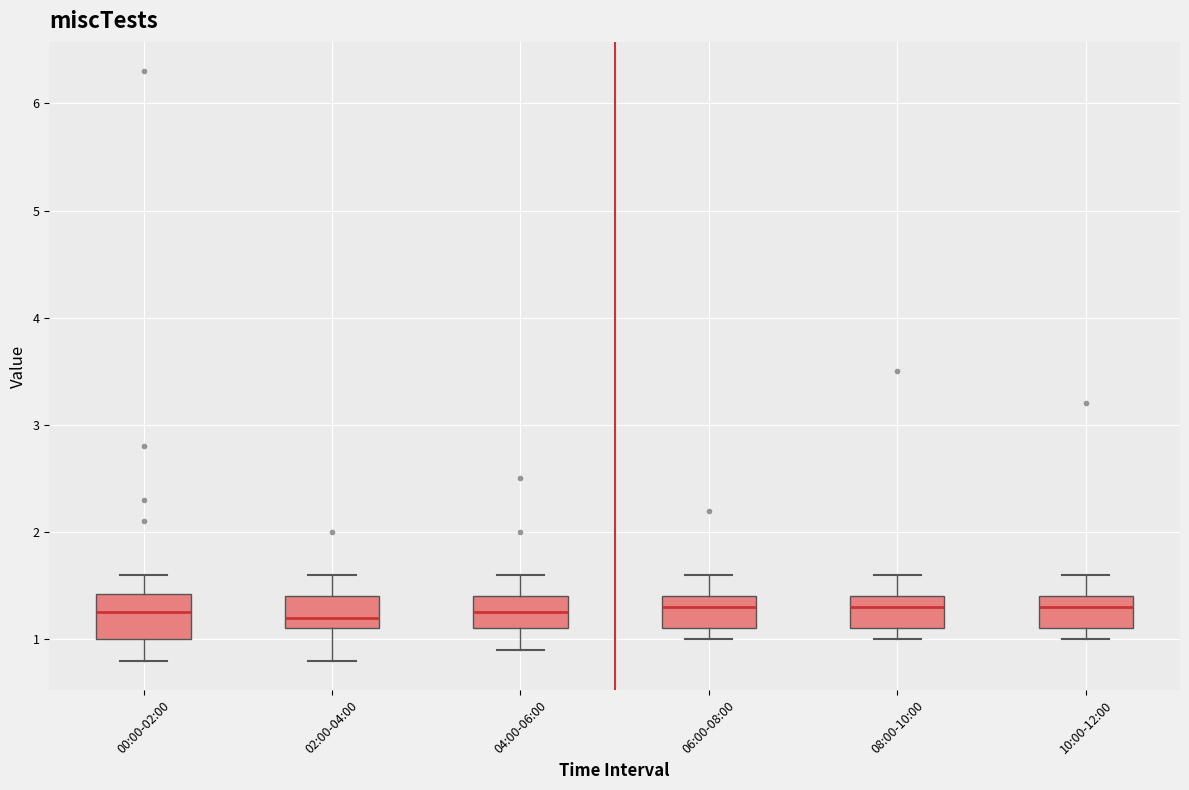

Reading left to right, transcribe this box plot: for each box, give where its median line is, the range the box spans, and where its two whiskers end, as read against the y-axis. The values are not printed on the chart, so give them approximately, as read against the axis.

00:00-02:00: median 1.3, box 1.0 to 1.4, whiskers 0.8 to 1.6
02:00-04:00: median 1.2, box 1.1 to 1.4, whiskers 0.8 to 1.6
04:00-06:00: median 1.3, box 1.1 to 1.4, whiskers 0.9 to 1.6
06:00-08:00: median 1.3, box 1.1 to 1.4, whiskers 1.0 to 1.6
08:00-10:00: median 1.3, box 1.1 to 1.4, whiskers 1.0 to 1.6
10:00-12:00: median 1.3, box 1.1 to 1.4, whiskers 1.0 to 1.6